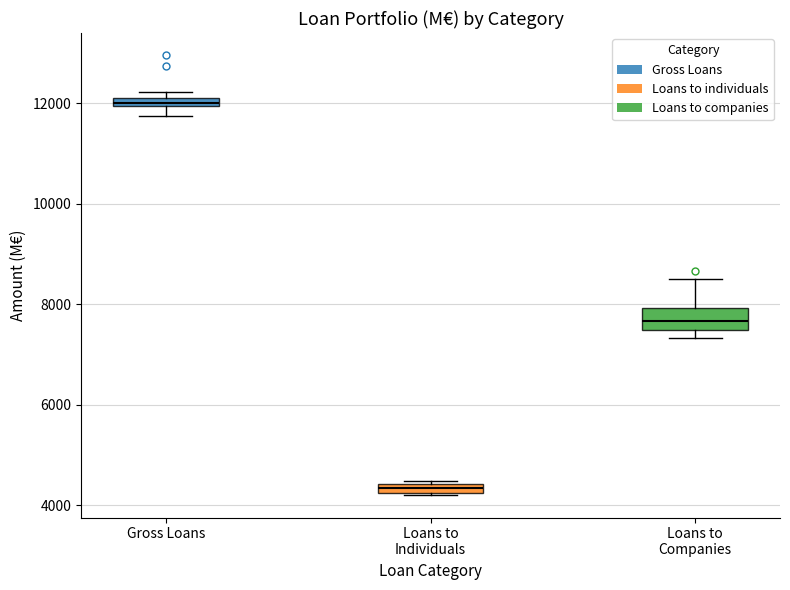

Where is the upper edge of the box for Gross Loans on the y-axis? The values are not printed on the chart, so give them approximately, as read against the axis.

12200